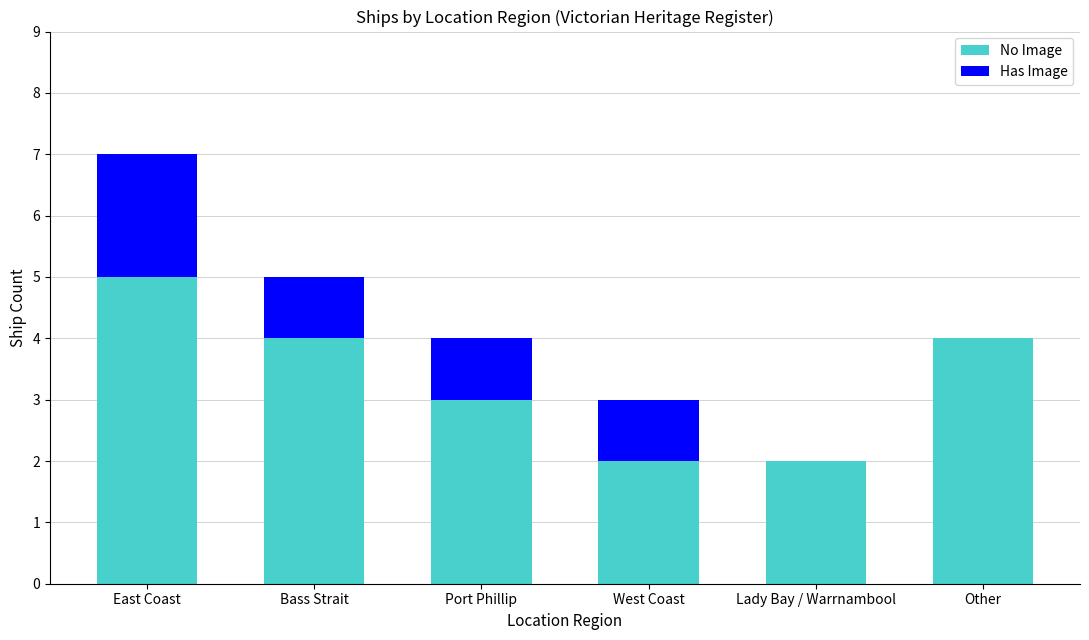

What value does the No Image series have at Port Phillip?

3